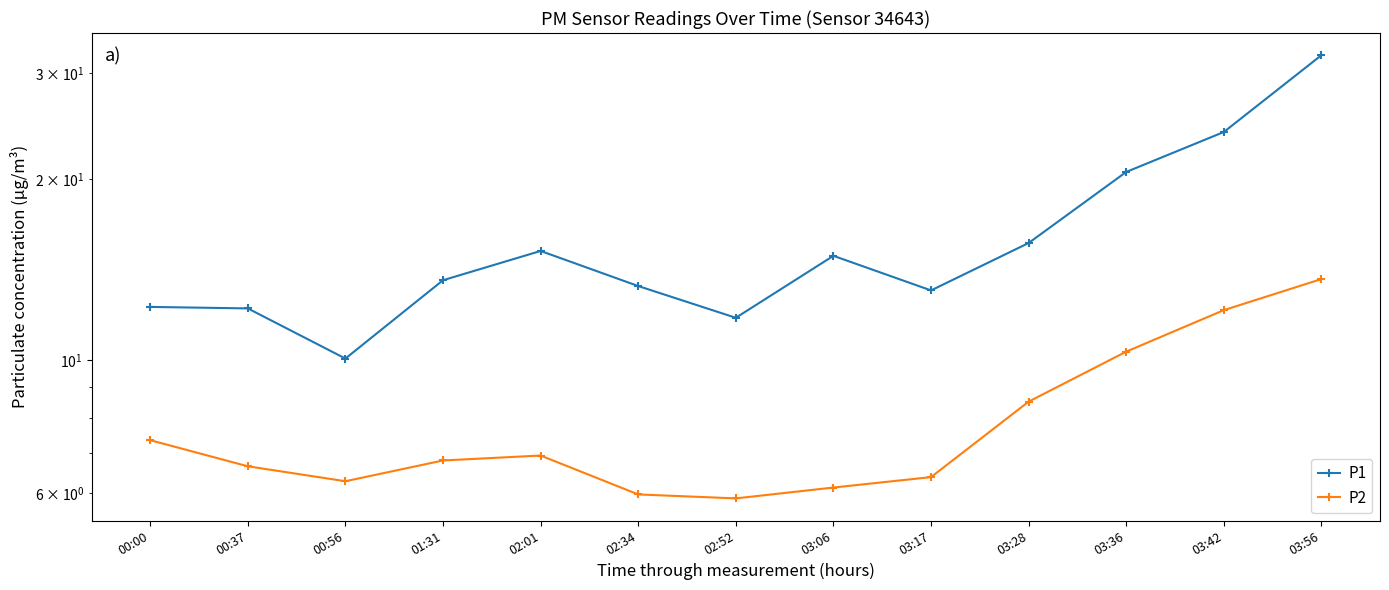

Read the P1 value at 00:00.

12.2